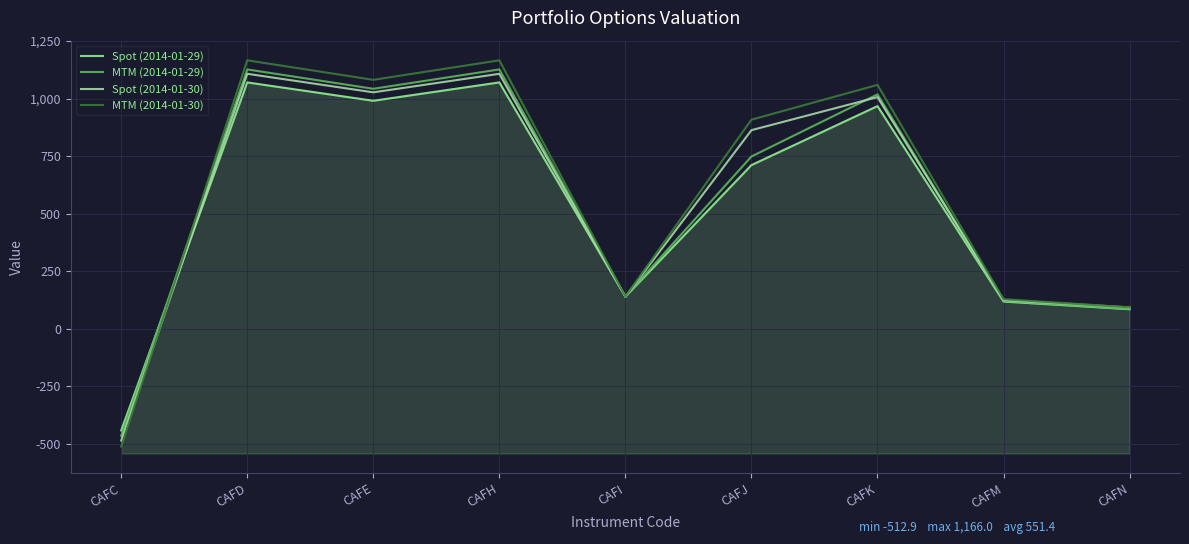

What is the average value of the Spot (2014-01-29) series?

522.8